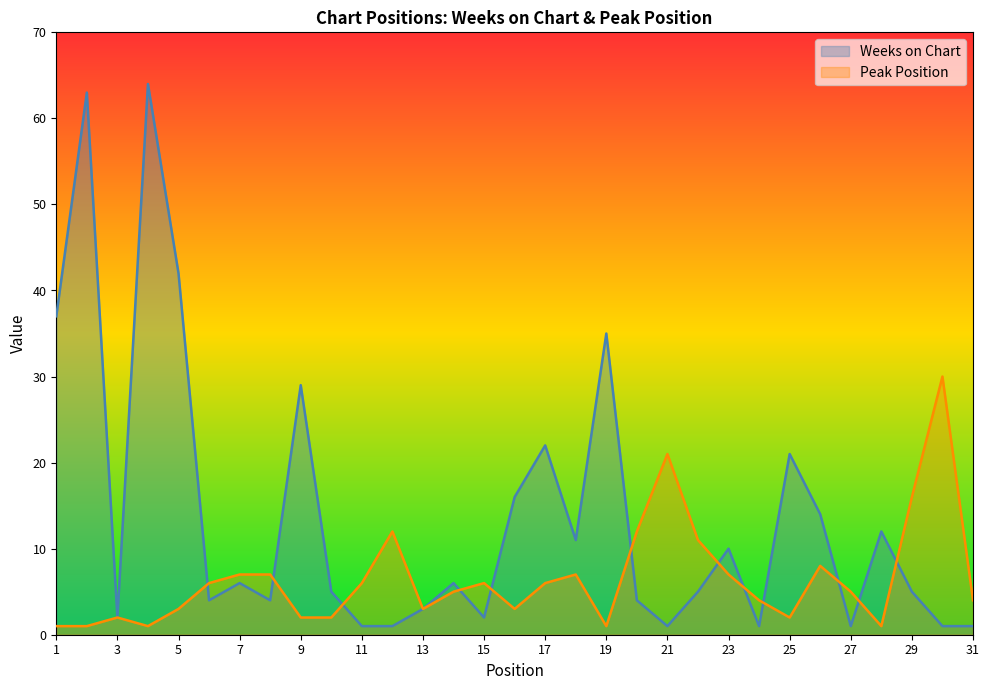

True or false: Peak Position has a value of 4 at 25.

False